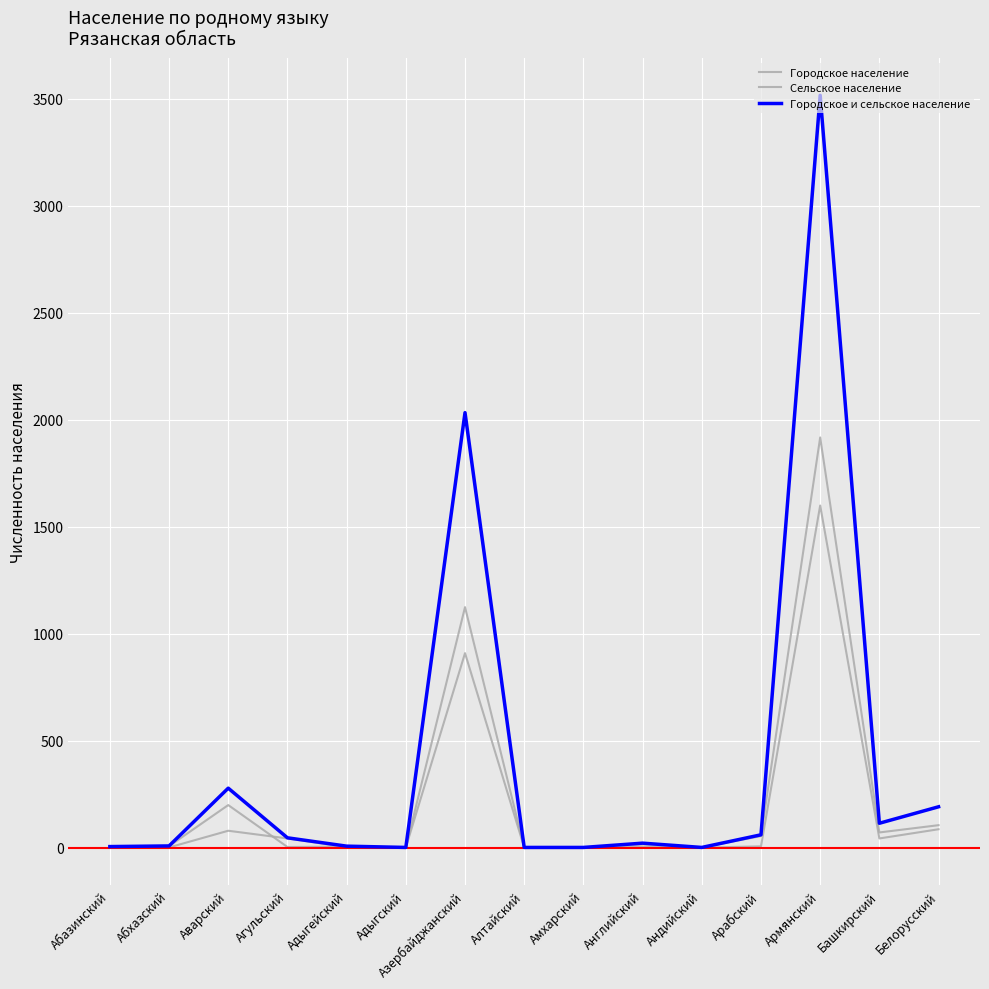

Reading right to left, transcribe all the data shown in this chart.

Городское население: Белорусский=105	Башкирский=71	Армянский=1917	Арабский=54	Андийский=1	Английский=16	Амхарский=0	Алтайский=1	Азербайджанский=909	Адыгский=1	Адыгейский=5	Агульский=3	Аварский=199	Абхазский=7	Абазинский=5
Сельское население: Белорусский=86	Башкирский=43	Армянский=1599	Арабский=6	Андийский=0	Английский=5	Амхарский=1	Алтайский=0	Азербайджанский=1124	Адыгский=0	Адыгейский=2	Агульский=43	Аварский=79	Абхазский=1	Абазинский=0
Городское и сельское население: Белорусский=191	Башкирский=114	Армянский=3516	Арабский=60	Андийский=1	Английский=21	Амхарский=1	Алтайский=1	Азербайджанский=2033	Адыгский=1	Адыгейский=7	Агульский=46	Аварский=278	Абхазский=8	Абазинский=5